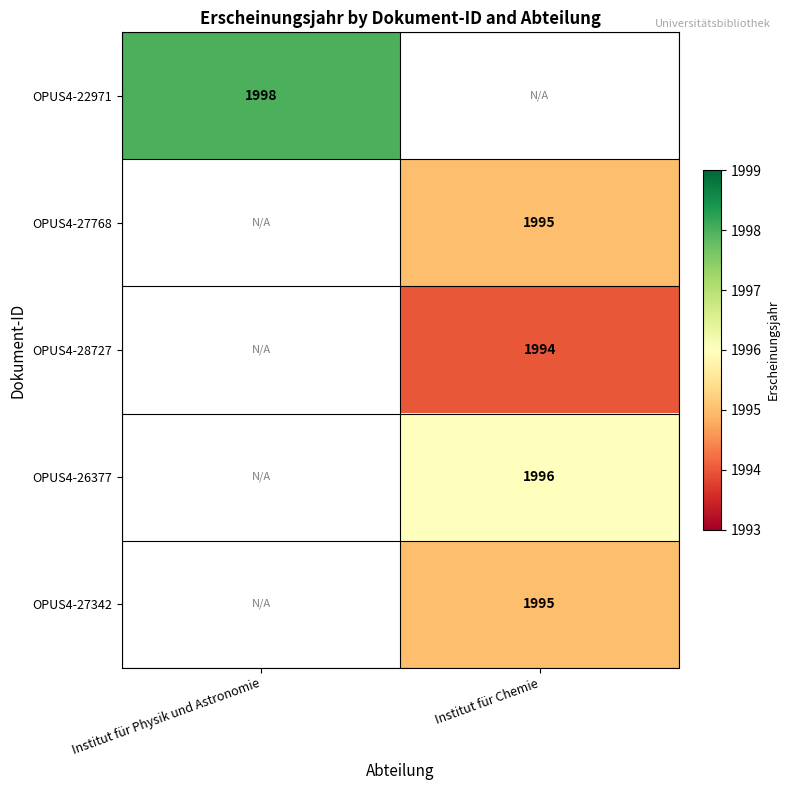

Count the number of categories in the chart.

2